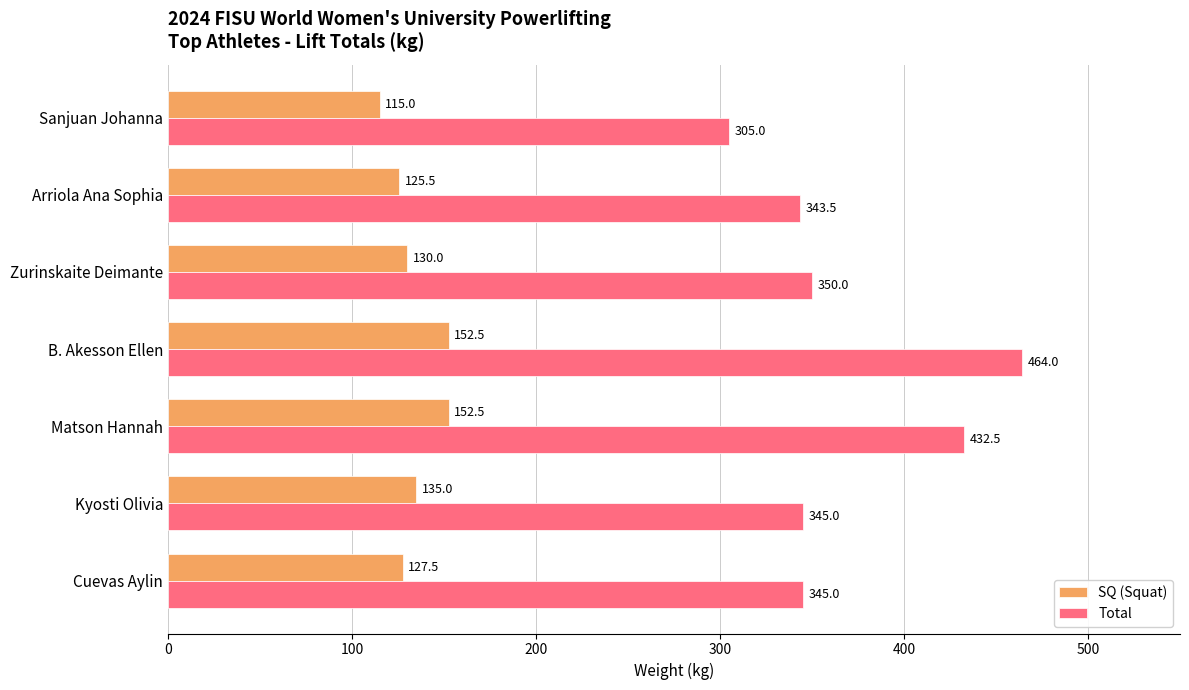

Which series has the largest total across all categories?

Total